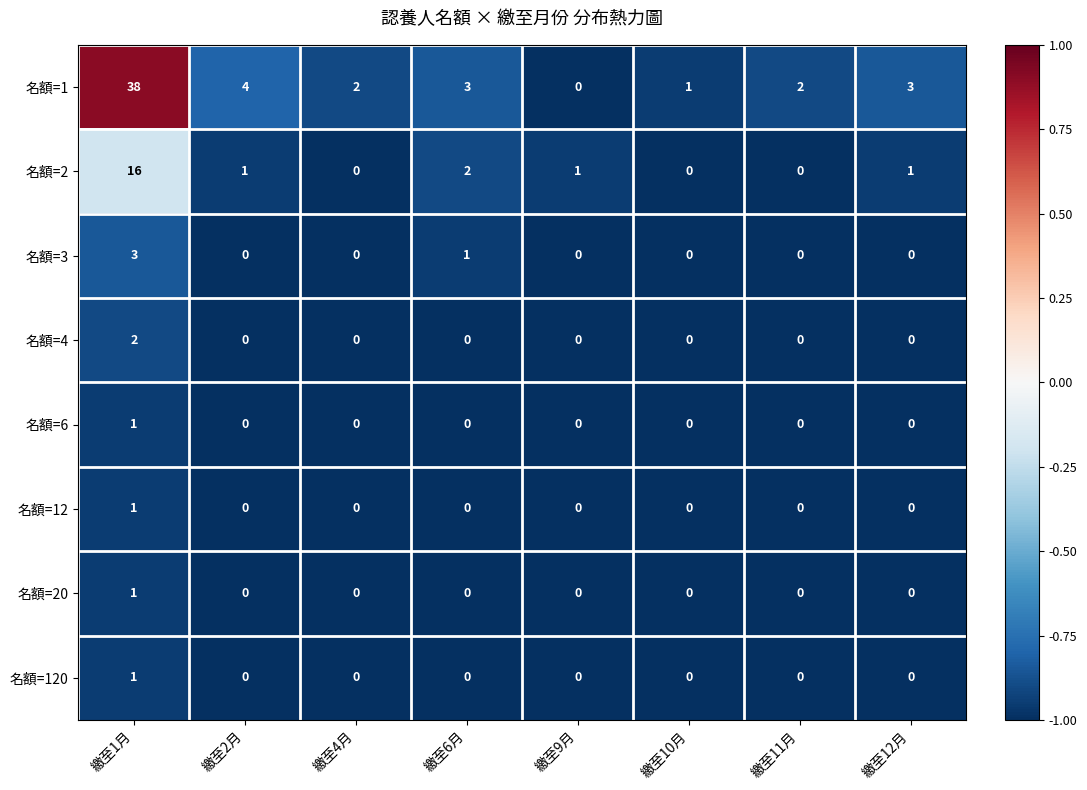

What is the sum of the 名額=1 values at 繳至11月 and 繳至1月?

40